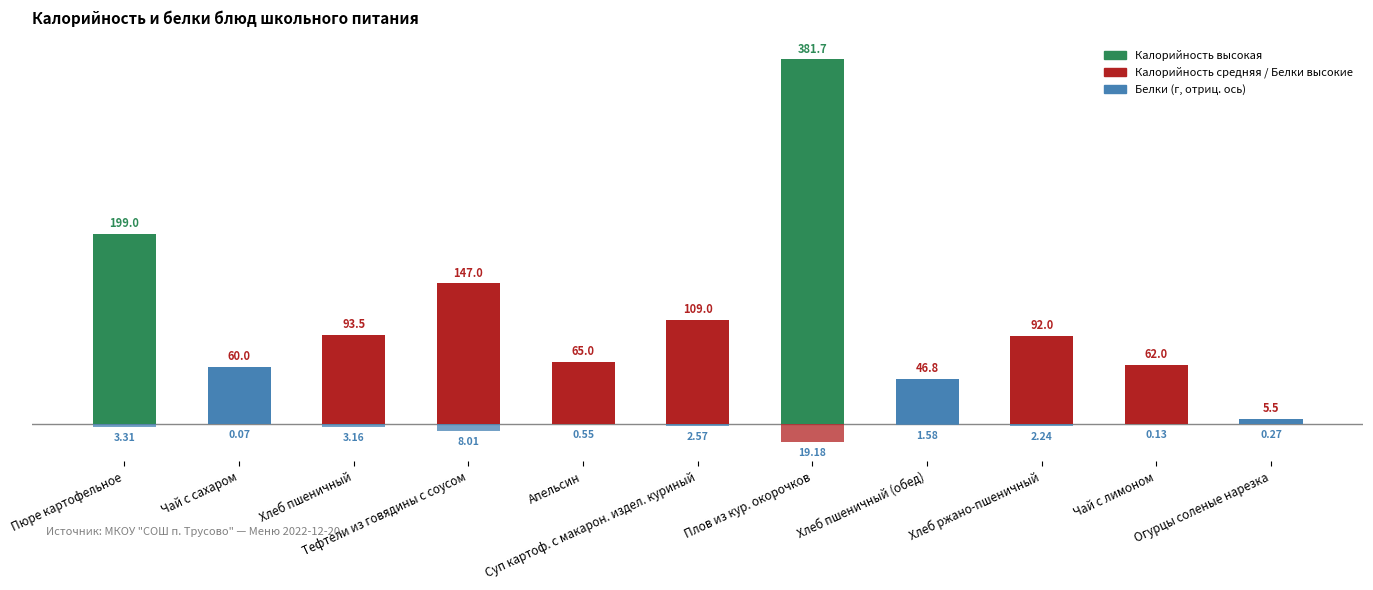

Does the chart contain stacked bars?

No